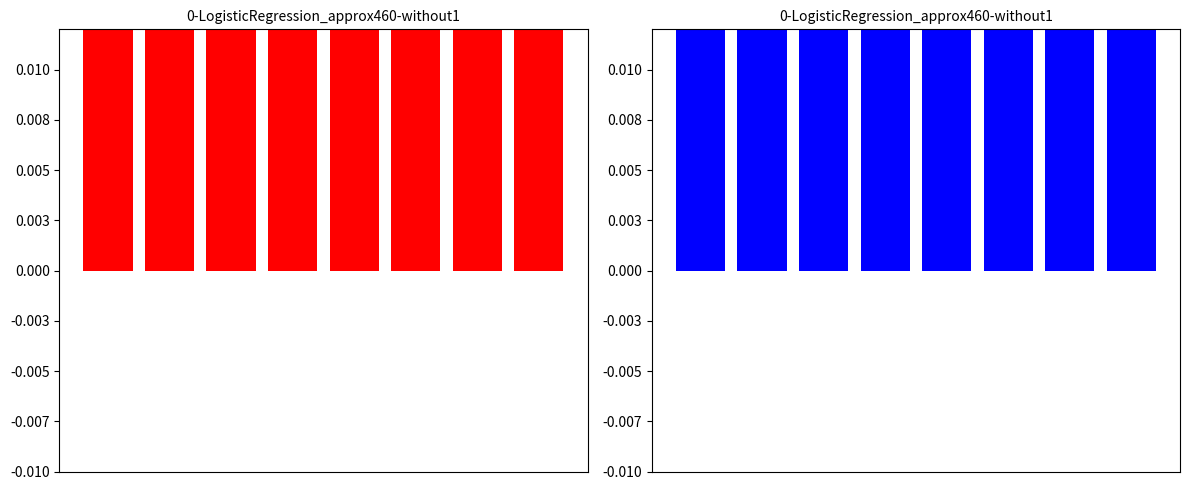

How many values are between 3 and 7?

5